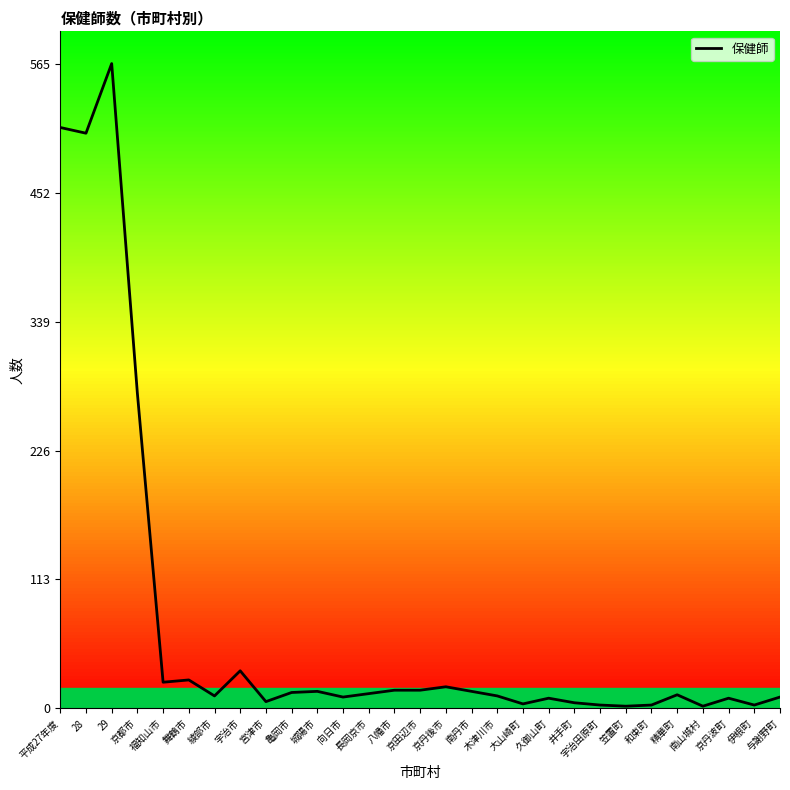

Between 木津川市 and 伊根町, which is larger?

木津川市